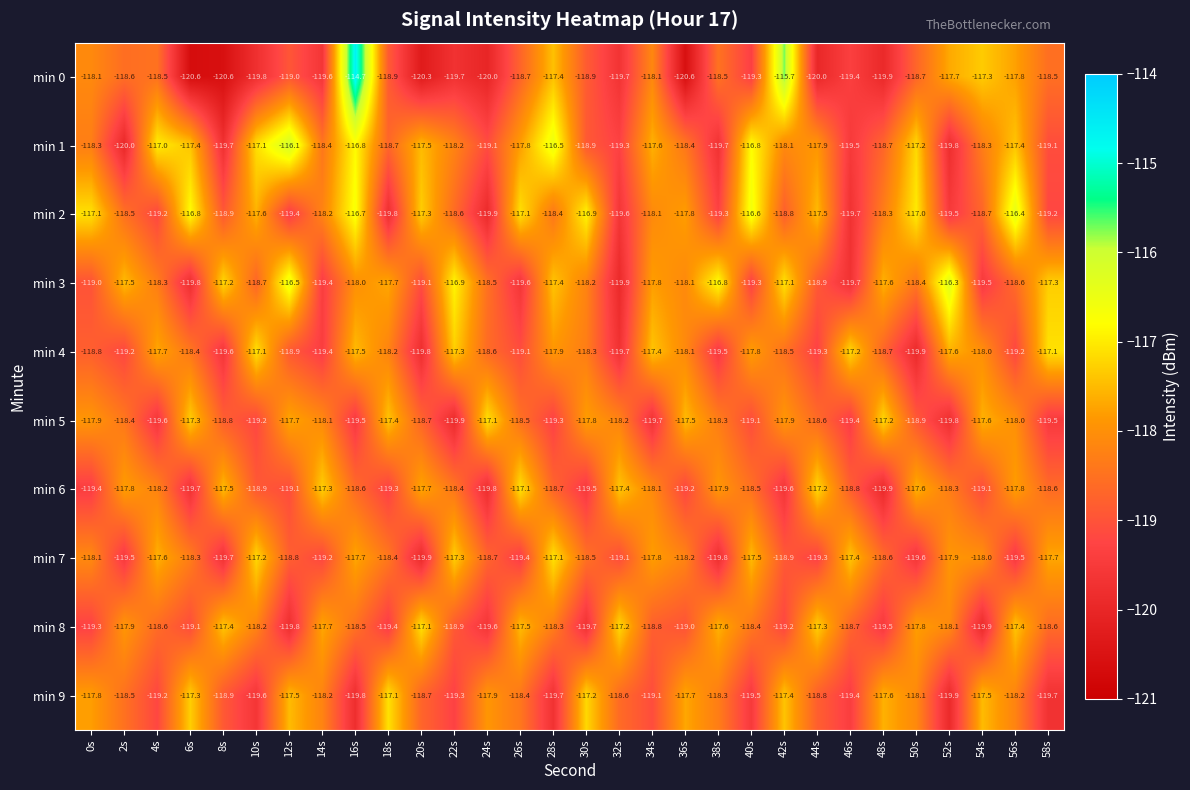

What is the approximate value of min 4 at 10s?

-117.1